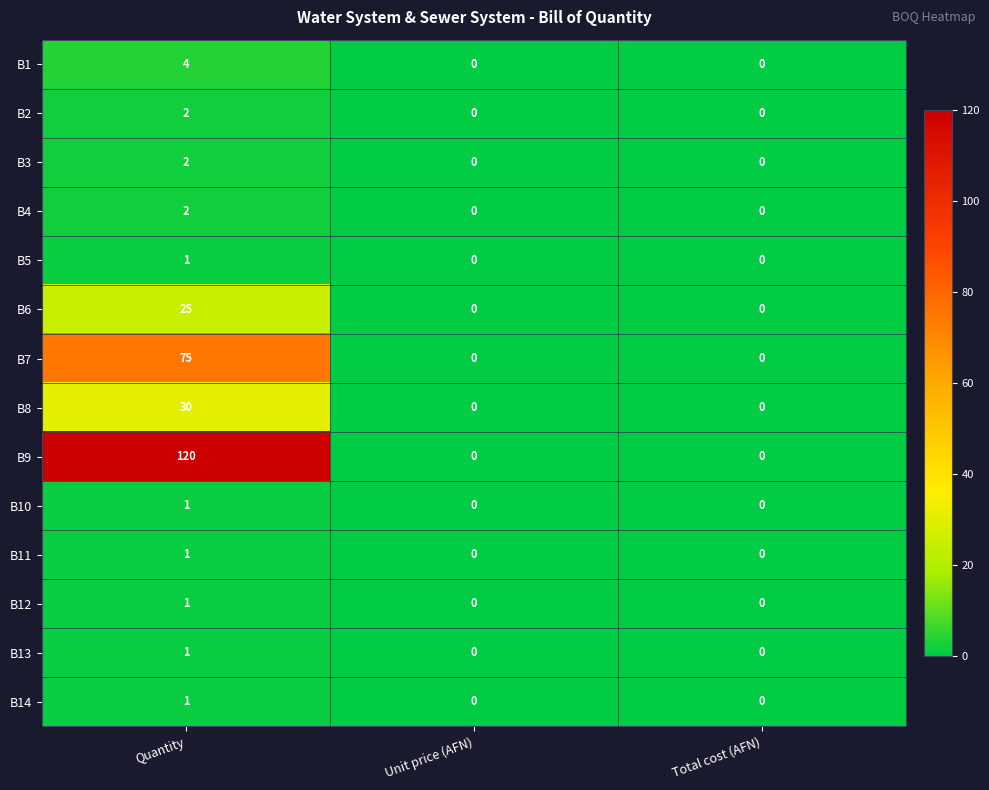

What is the total value across all series at Quantity?

266